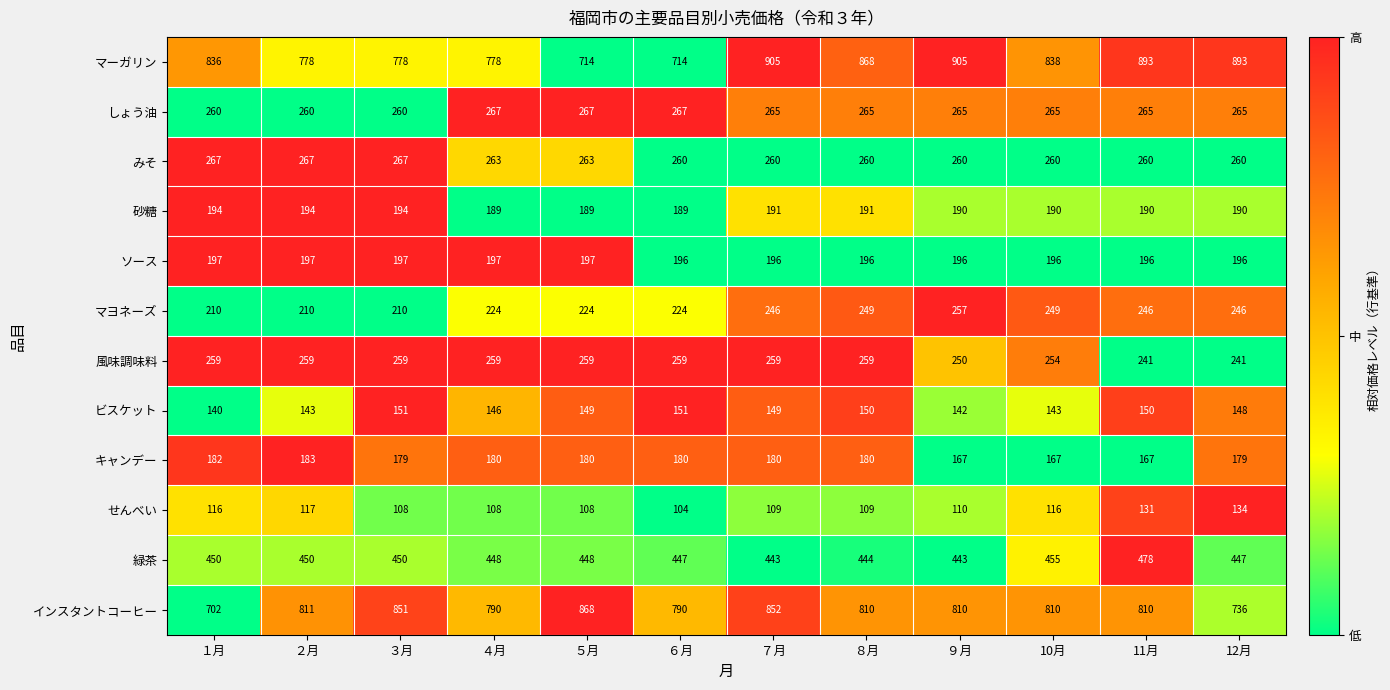

What is the lowest value of the しょう油 series?

260